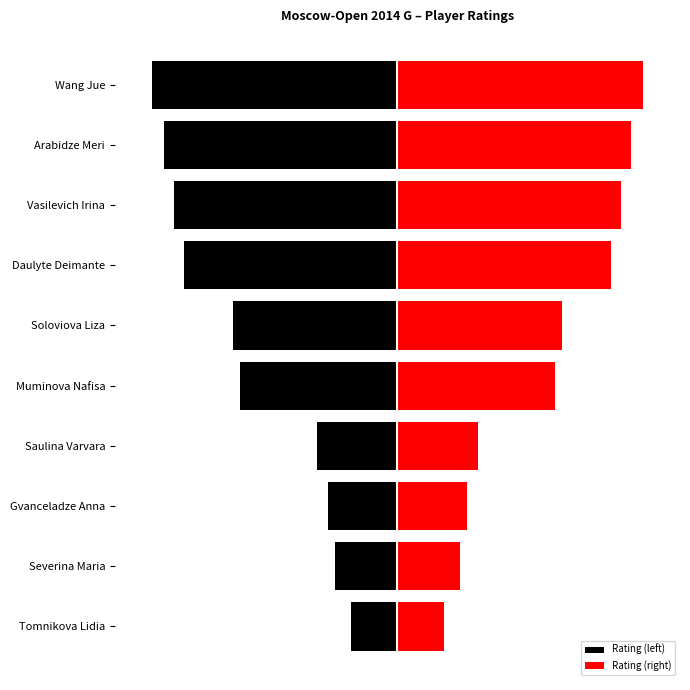

Read the Rating (left) value at Soloviova Liza.

-158